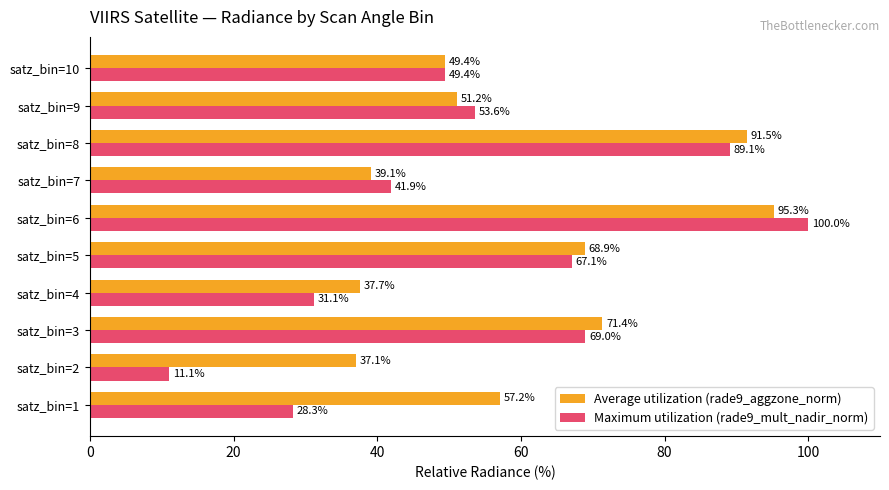

Rank the categories by Average utilization (rade9_aggzone_norm) value from lowest to highest.

satz_bin=2, satz_bin=4, satz_bin=7, satz_bin=10, satz_bin=9, satz_bin=1, satz_bin=5, satz_bin=3, satz_bin=8, satz_bin=6